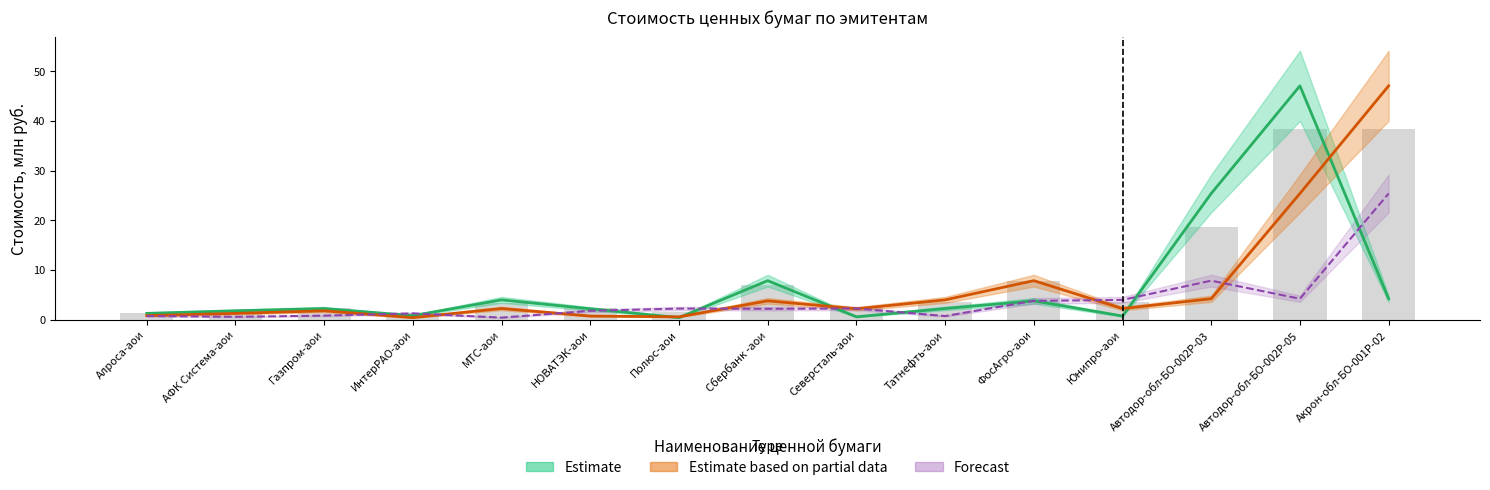

Rank the series by their maximum value, from lowest to highest.

Forecast, Estimate, Estimate based on partial data